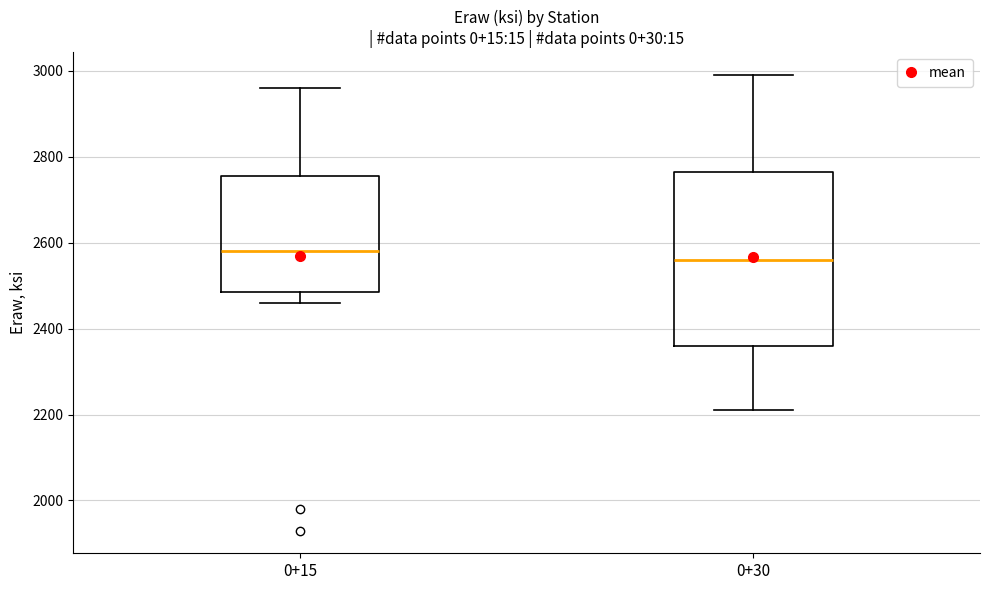

Reading left to right, transcribe this box plot: for each box, give where its median line is, the range the box spans, and where its two whiskers end, as read against the y-axis. The values are not printed on the chart, so give them approximately, as read against the axis.

0+15: median 2580, box 2480 to 2760, whiskers 2460 to 2960
0+30: median 2560, box 2360 to 2760, whiskers 2220 to 3000